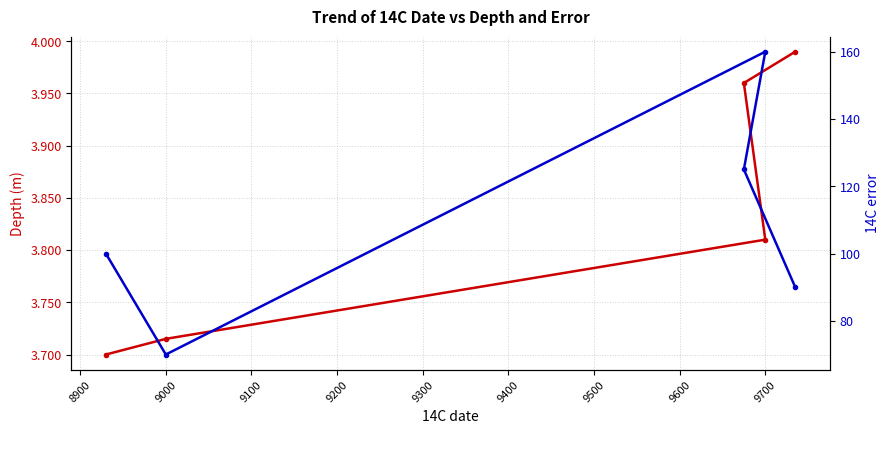

What is the average value of the Depth (m) series?

3.8